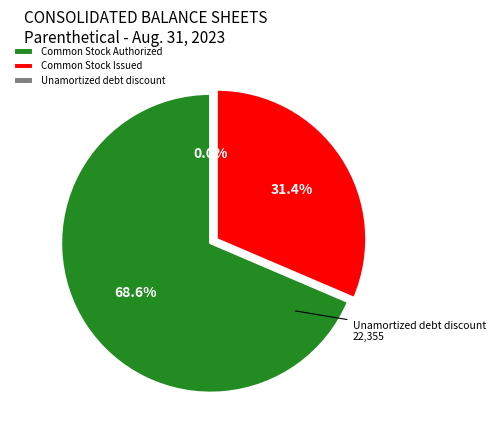

Which slice is the largest?

Common Stock Authorized